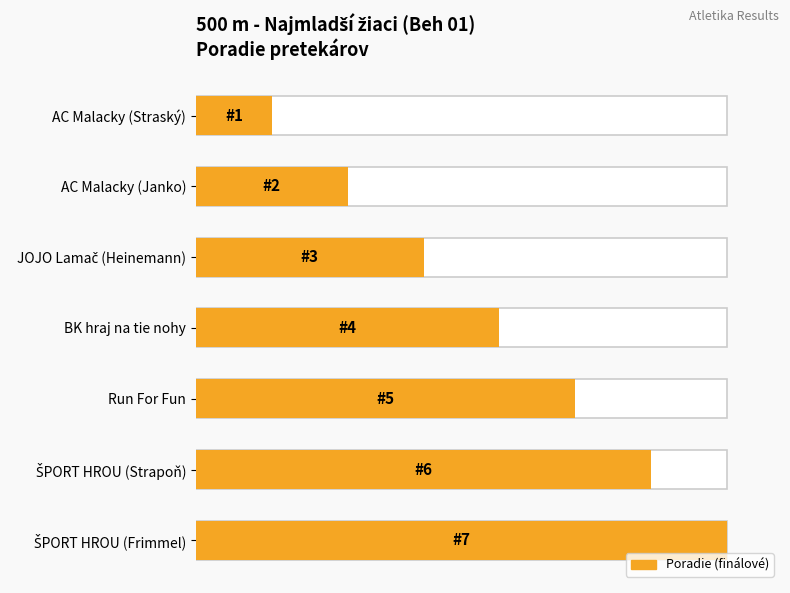

Is it true that the value at Run For Fun is 122.7?

False